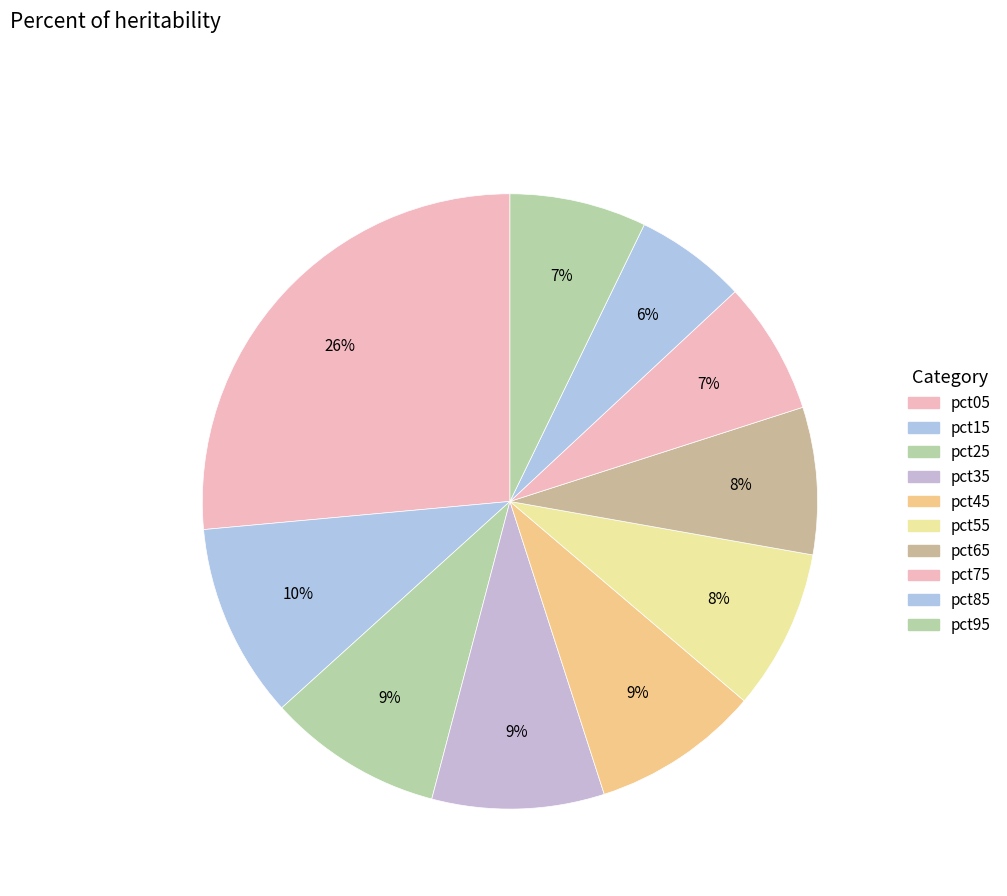

To the nearest percent, what is the difference between the pct55 and pct35 slice percentages?

1%